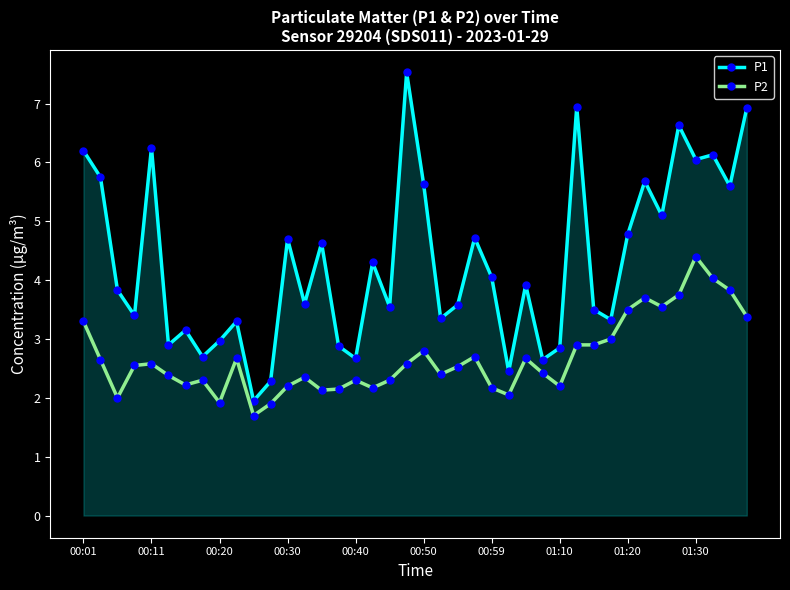

What is the highest value of the P2 series?

4.4